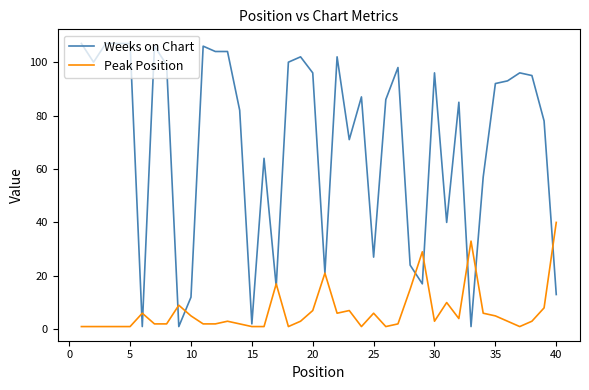

List the series in order of their overall mean, highest first.

Weeks on Chart, Peak Position